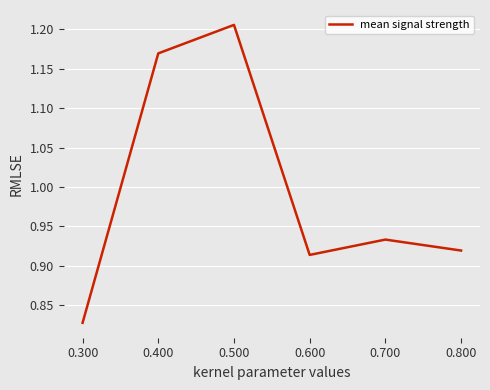

Which category has the highest value across all series?

0.500